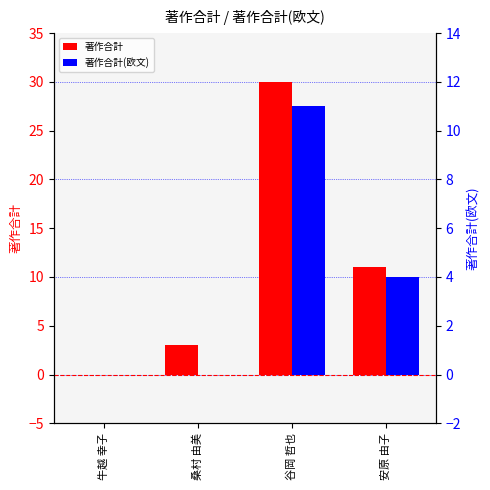

What is the label of the 1st bar from the left?

牛越 幸子